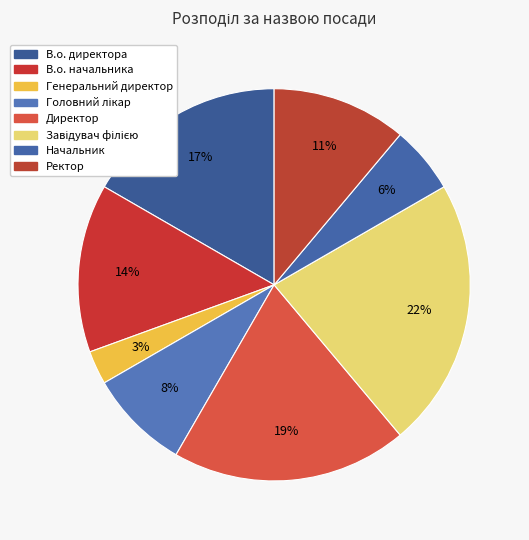

Is there any slice that represents more than half of the pie?

No